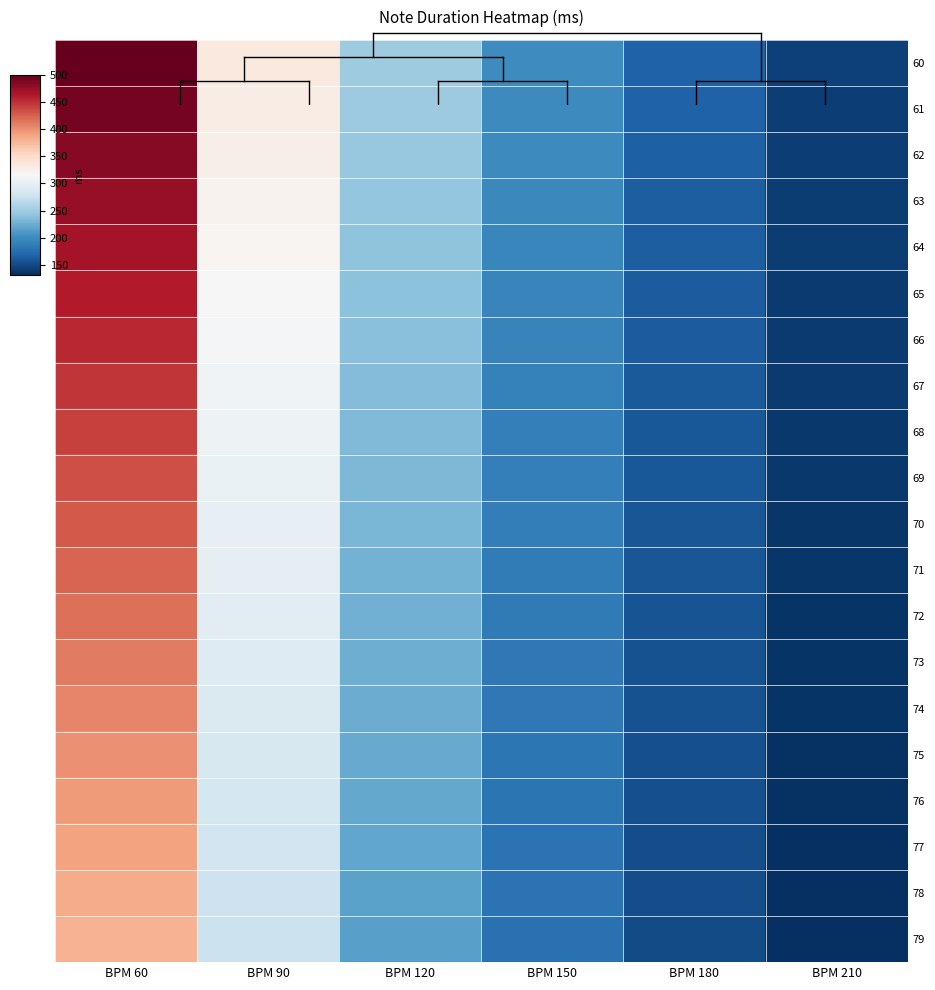

What is the difference between the highest and lowest values at BPM 120?

34.2